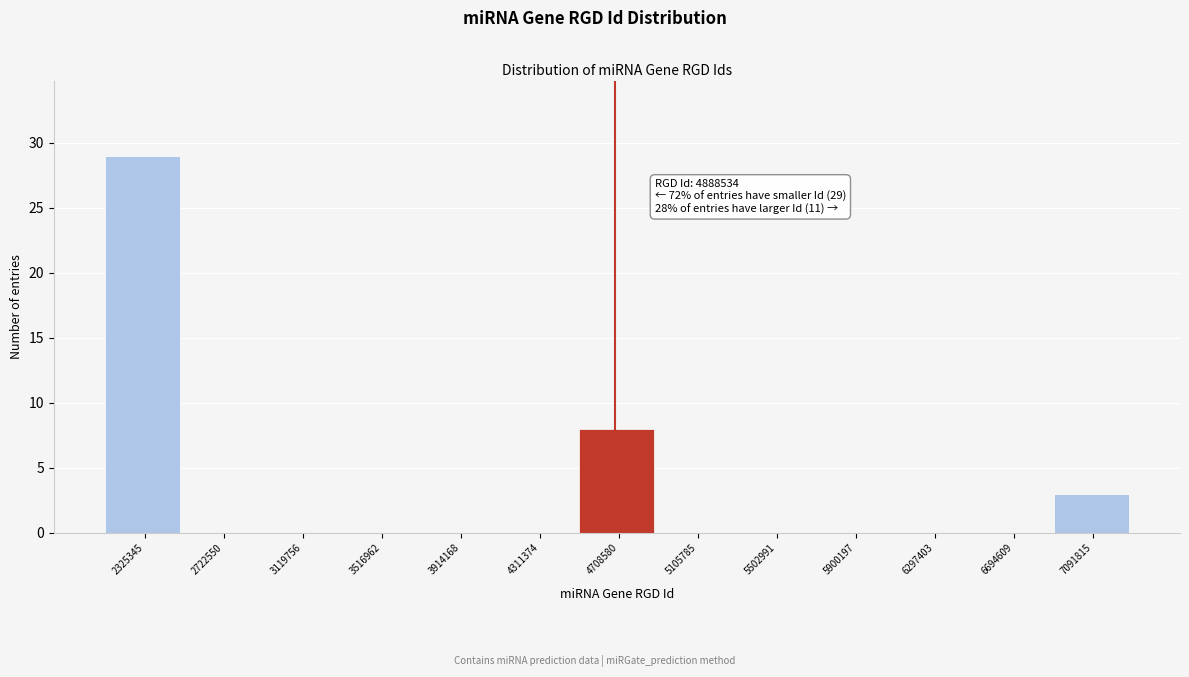

Reading left to right, list all the values displayed in this chart.

2325345=29	2722550=0	3119756=0	3516962=0	3914168=0	4311374=0	4708580=8	5105785=0	5502991=0	5900197=0	6297403=0	6694609=0	7091815=3